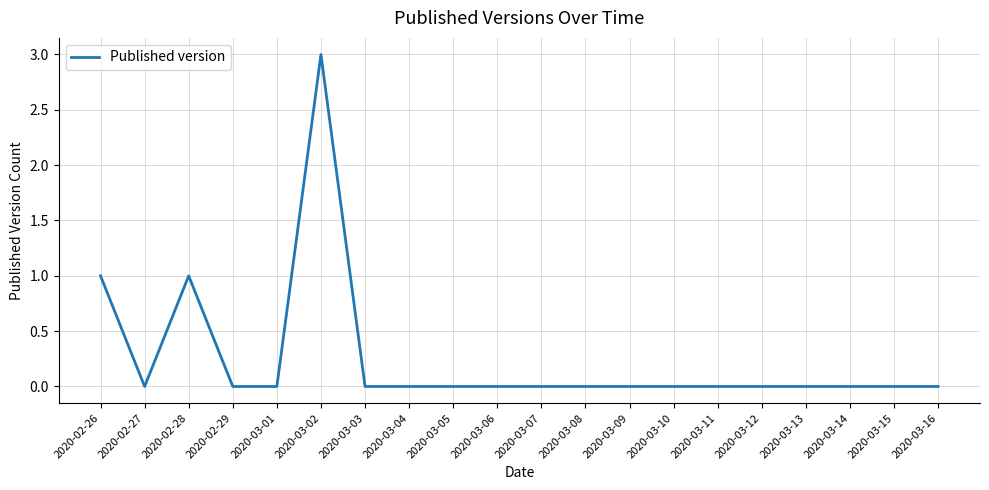

How many values are between 0 and 1?

19